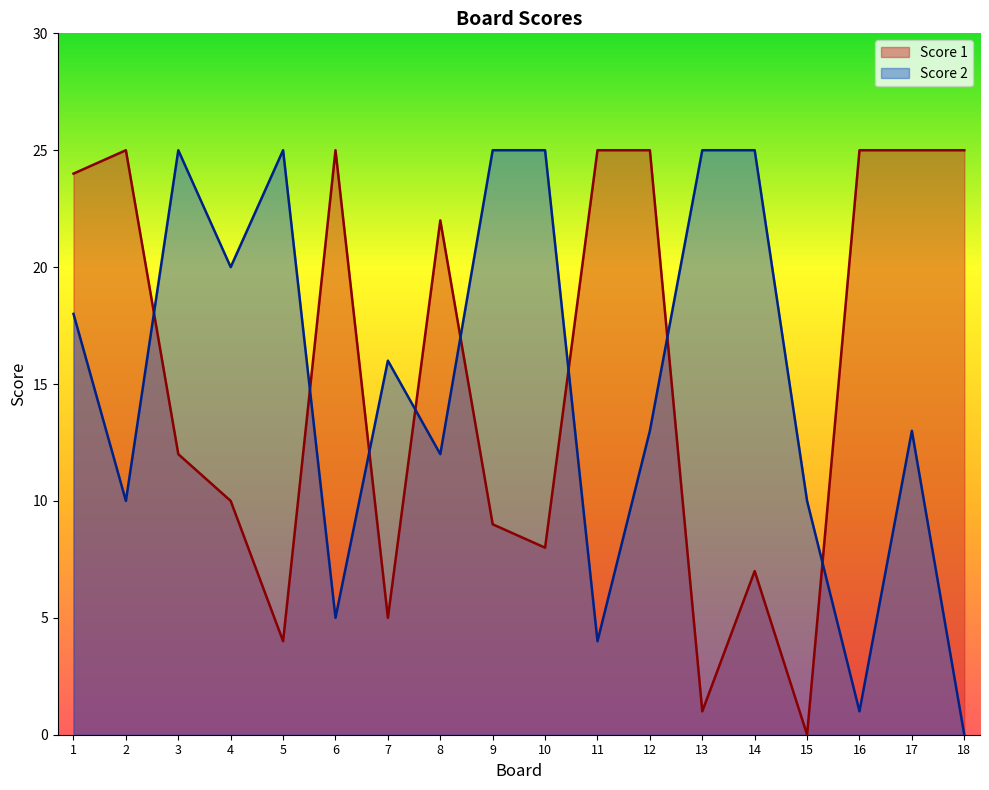

The Score 2 series shows 8 at 9. True or false?

False